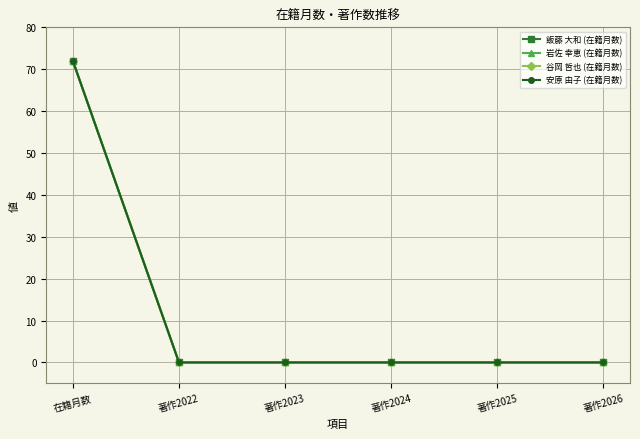

Is this an area chart (filled region under the line)?

No